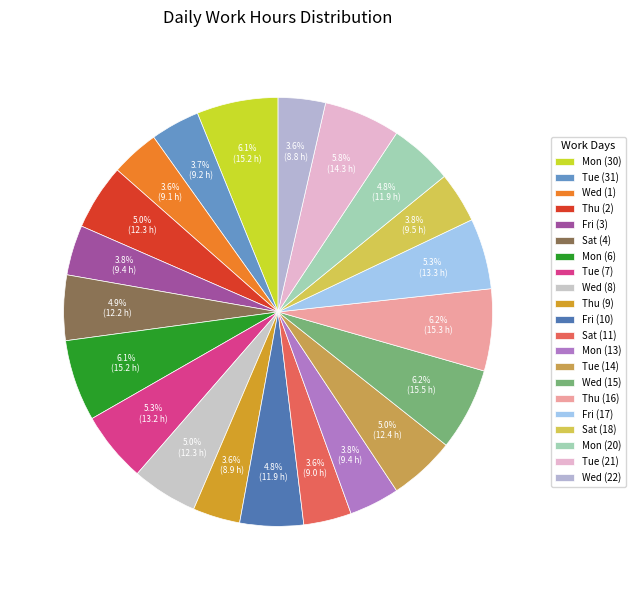

What percentage do Wed (15) and Thu (16) together represent?

12.4%